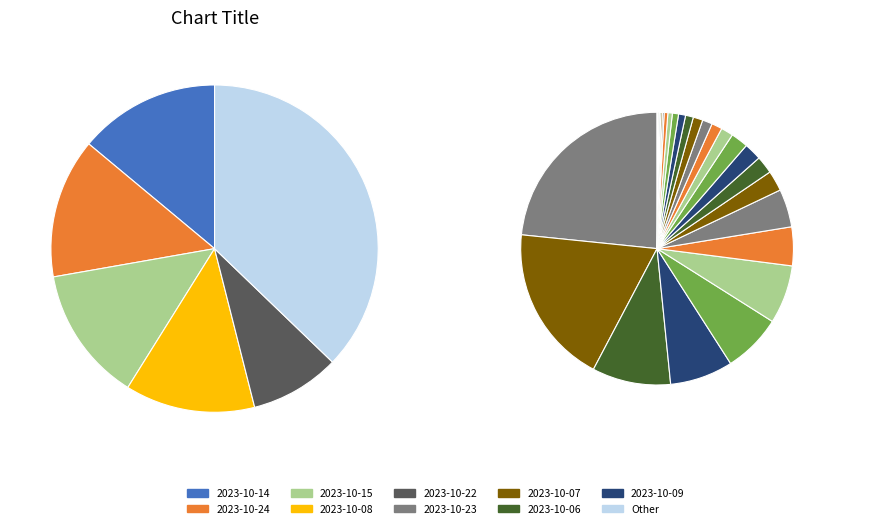

To the nearest percent, what is the average slice percentage?

3%